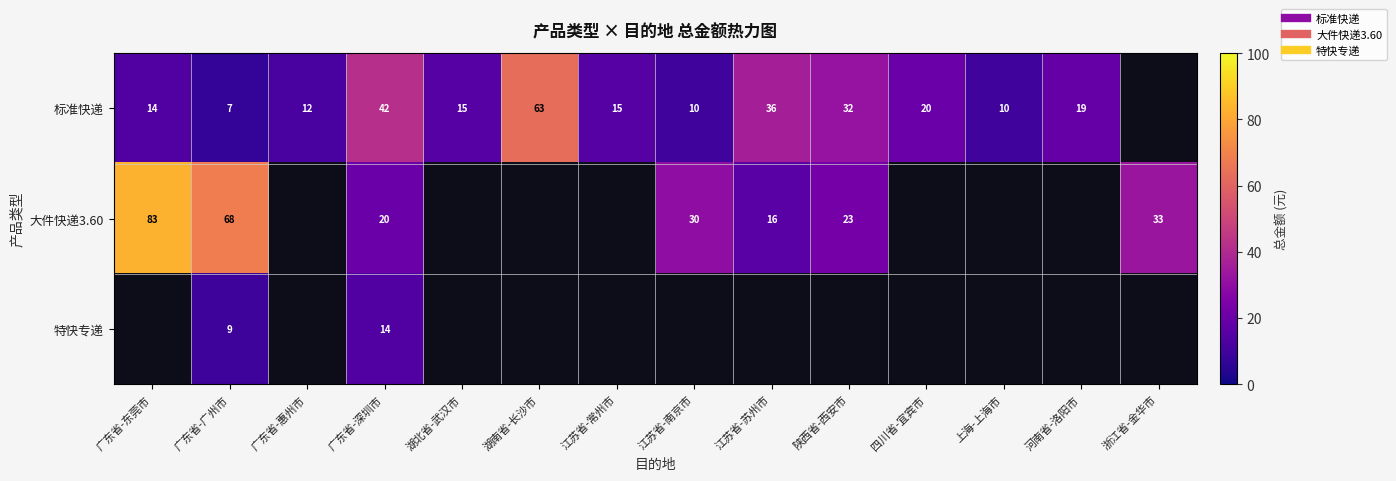

The 大件快递3.60 series shows 33.0 at 浙江省-金华市. True or false?

True